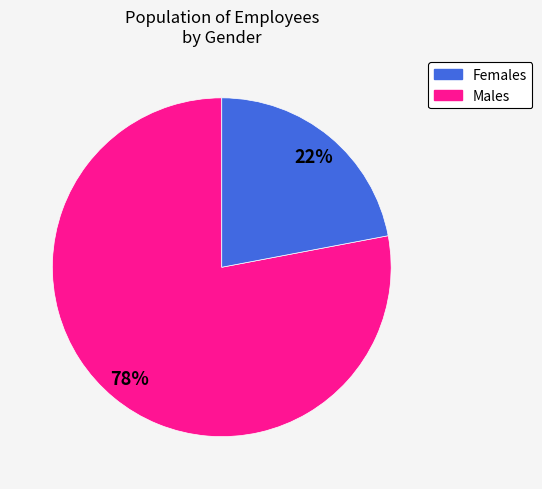

What is the majority slice?

Females